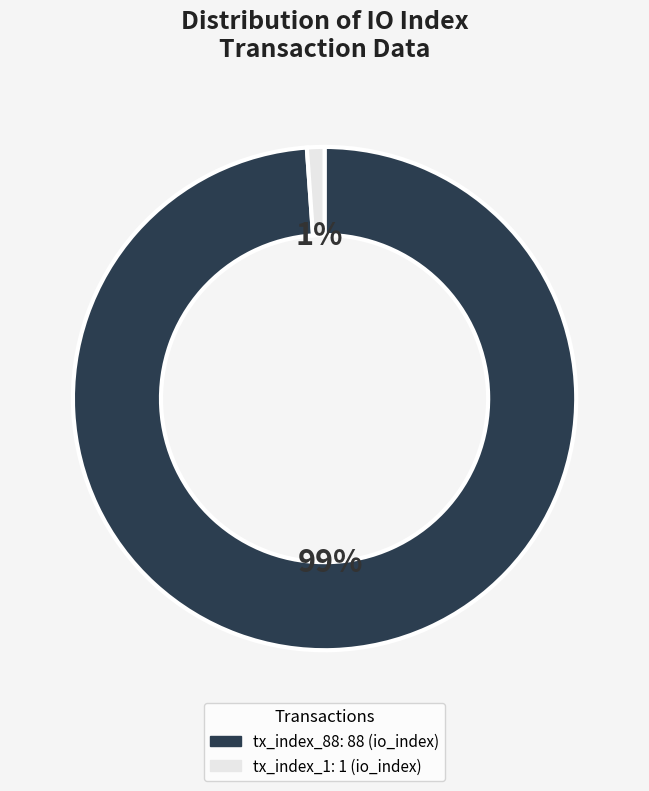

Does tx_index_1 account for over 50% of the chart?

No